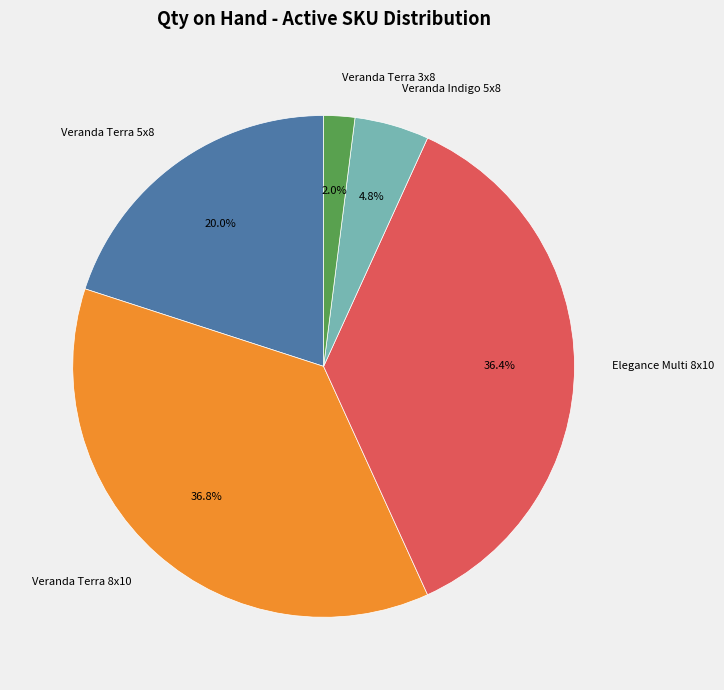

To the nearest percent, what percentage of the pie is Veranda Terra 8x10?

37%